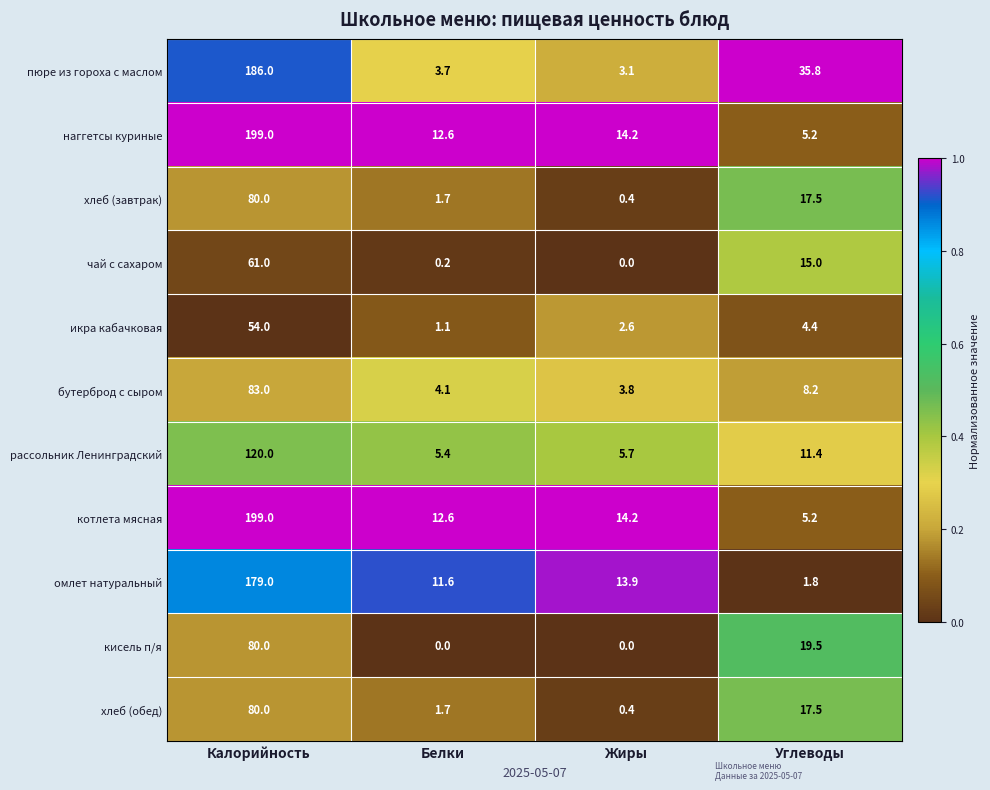

Which category has the highest value across all series?

Калорийность